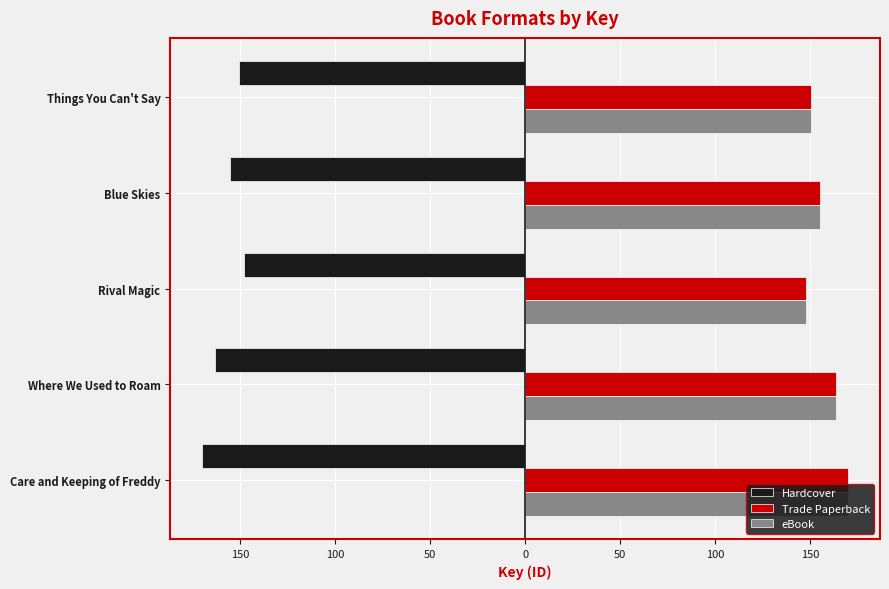

What is the value of the eBook bar at the 5th from the left?

150.7